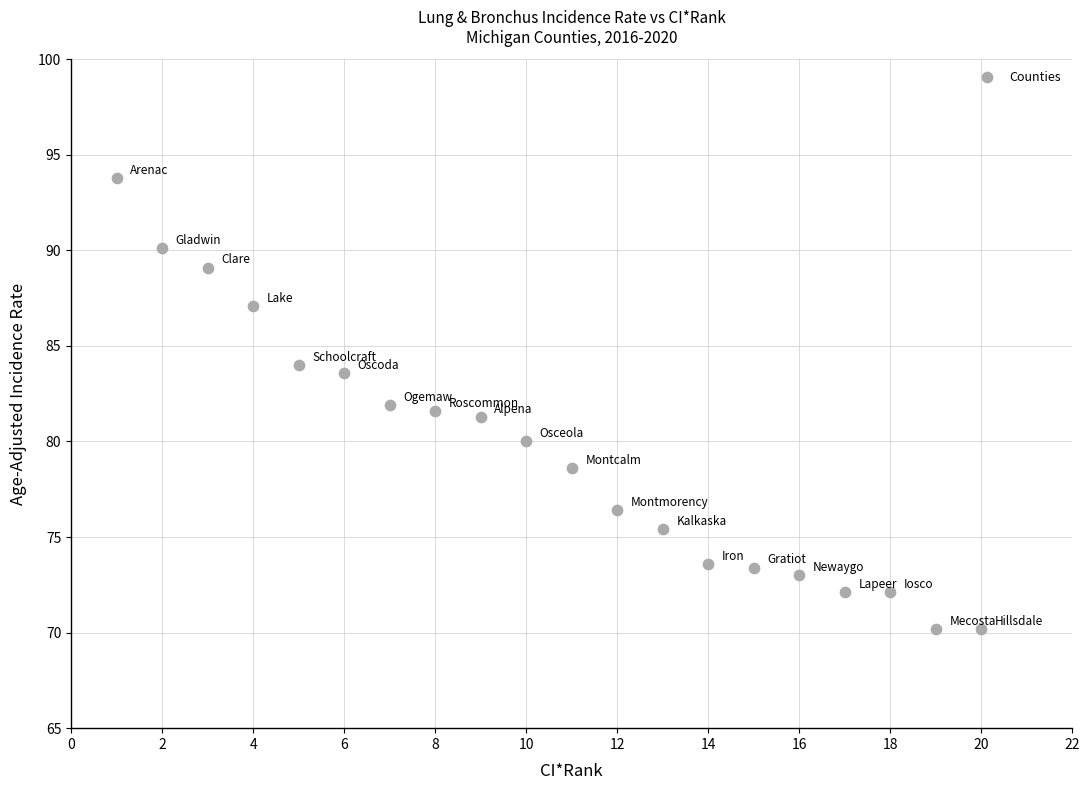

What is the range of X values (max minus min)?

19.0